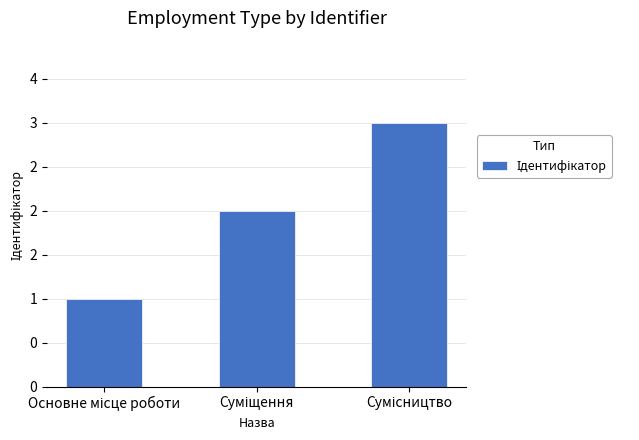

Reading left to right, what are all the values shown in this chart?

1	2	3